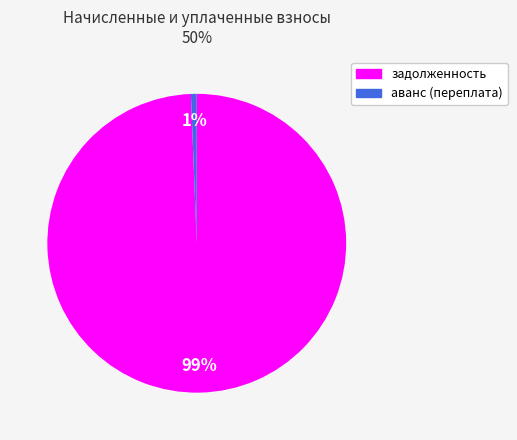

To the nearest percent, what is the average slice percentage?

50%